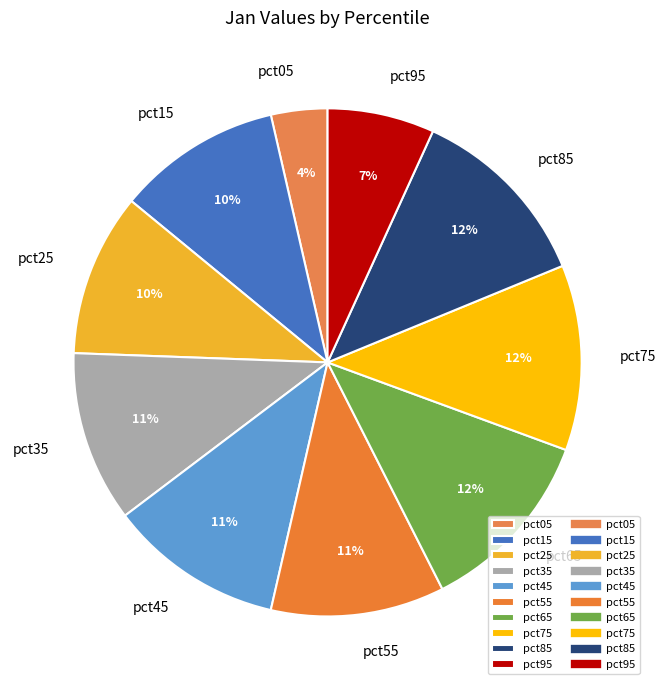

How many segments does this pie chart have?

10